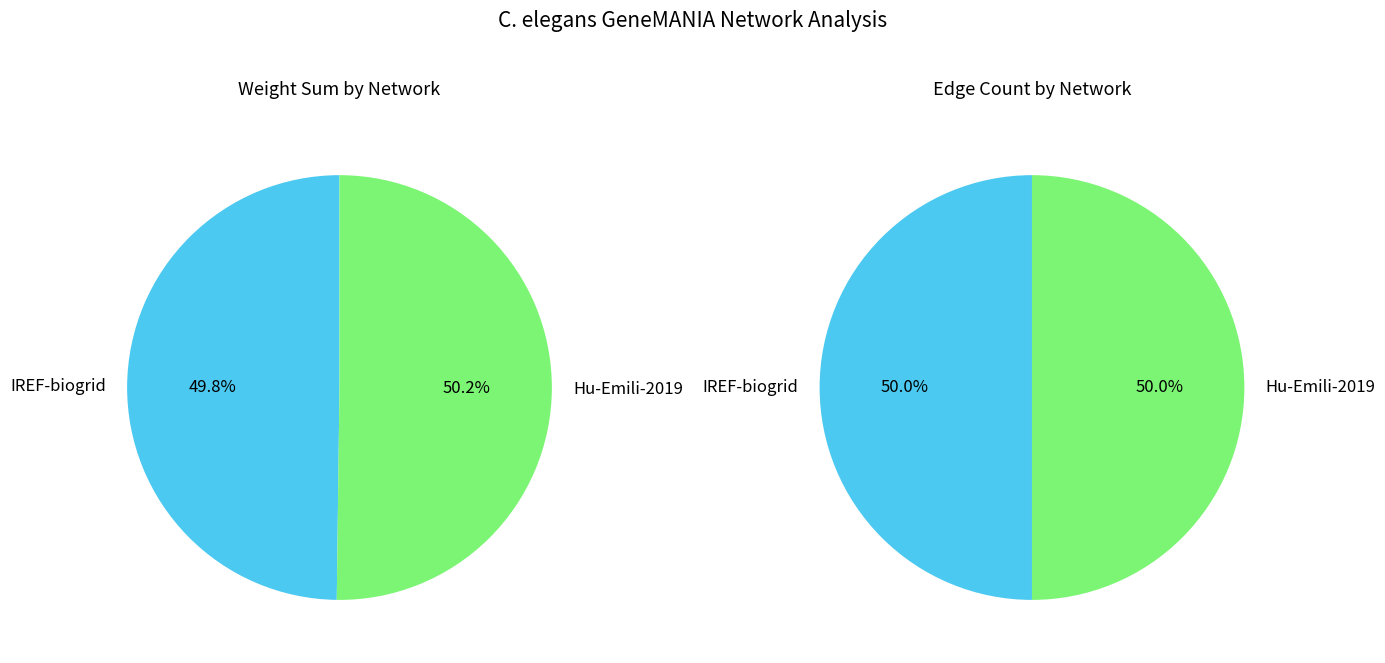

What is the majority slice?

IREF-biogrid